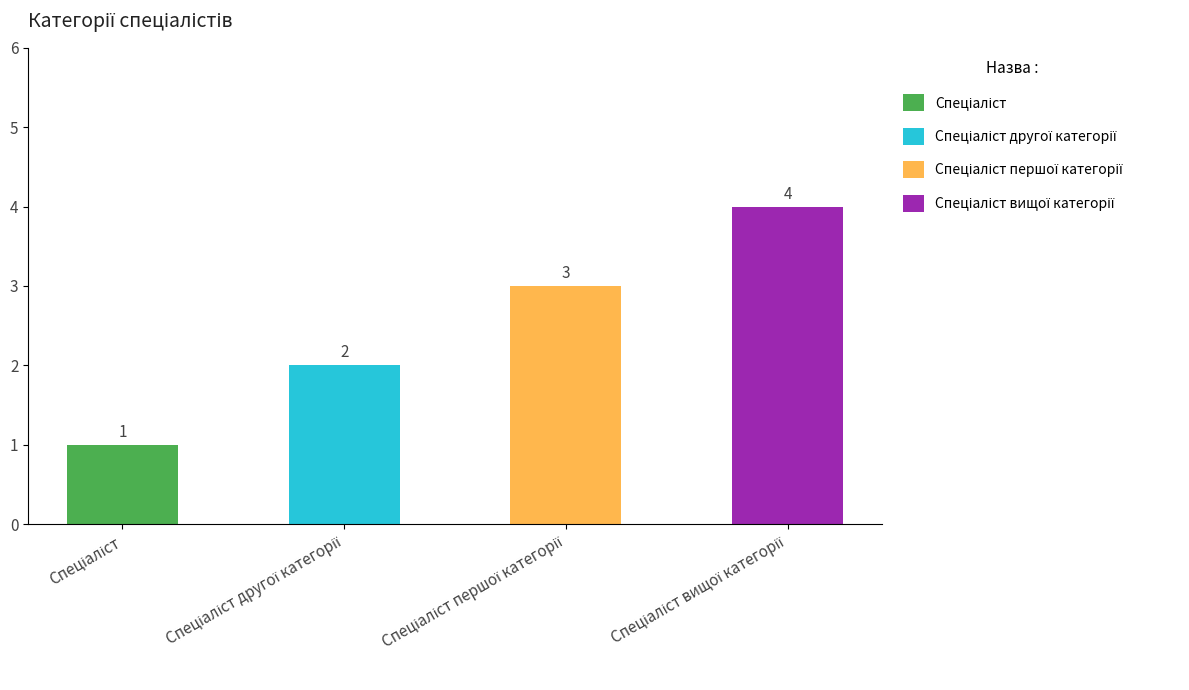

Count the number of categories in the chart.

4